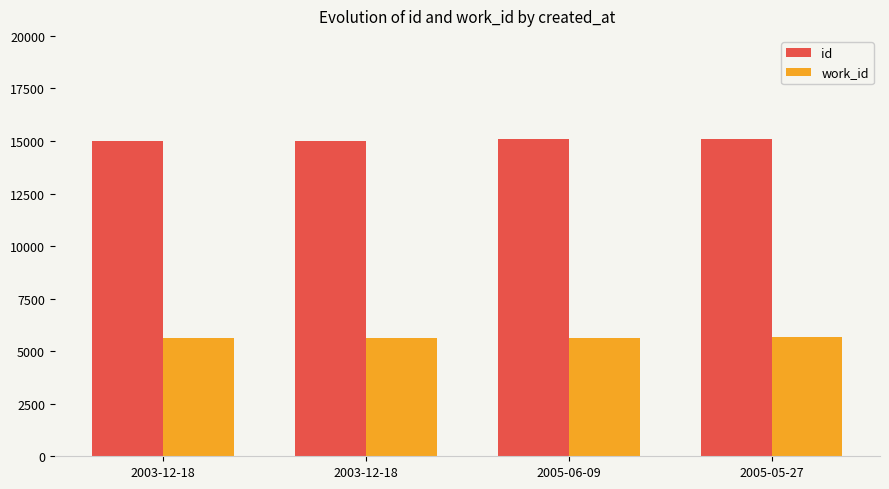

Which series has the largest total across all categories?

id